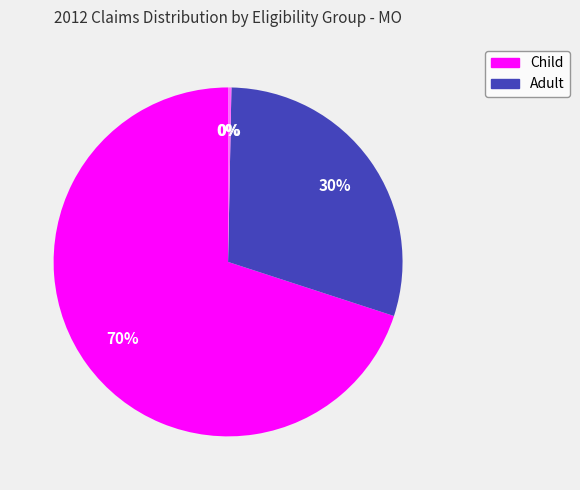

To the nearest percent, what is the difference between the largest and smallest slice percentages?

70%